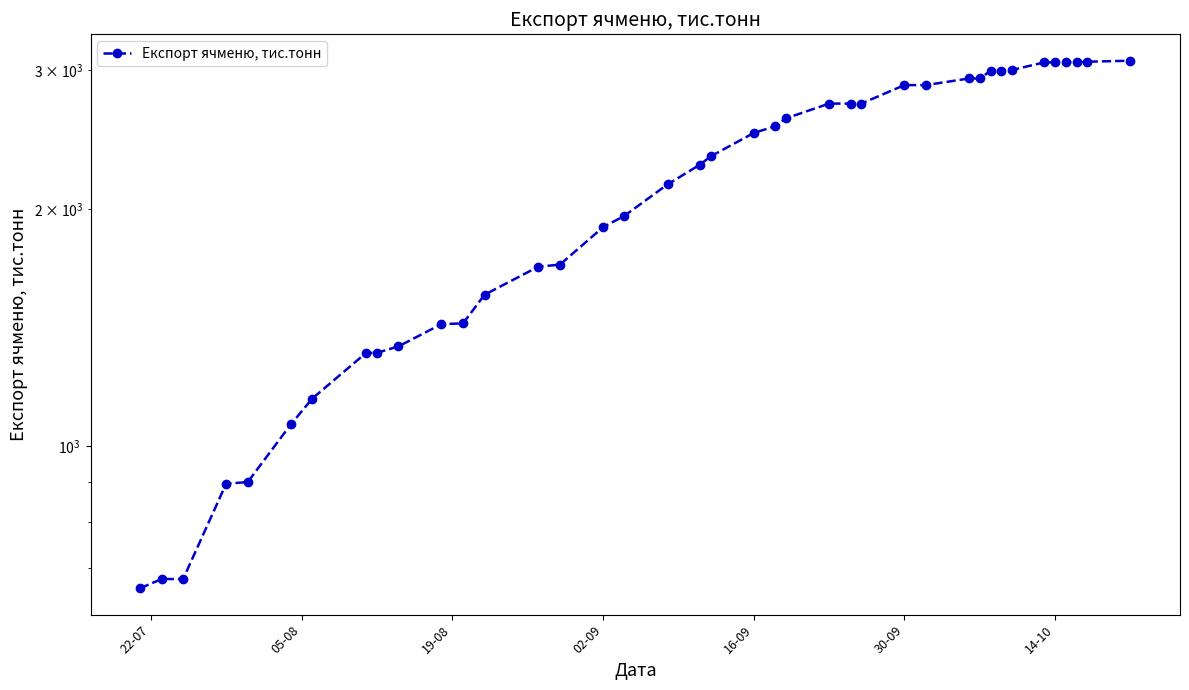

What is the difference between the maximum and minimum values?

2423